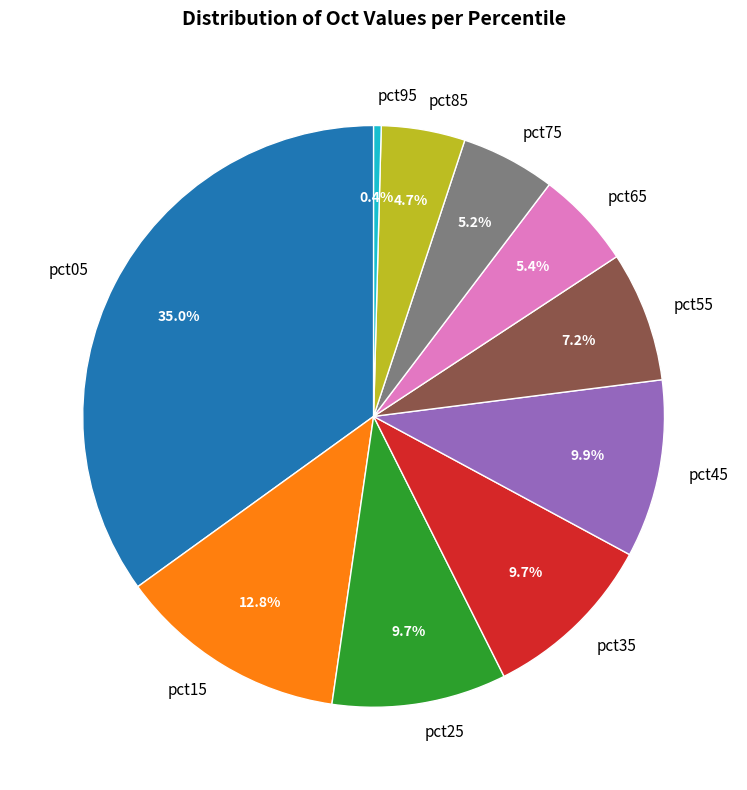

Combined, do pct85 and pct05 account for over 50%?

No